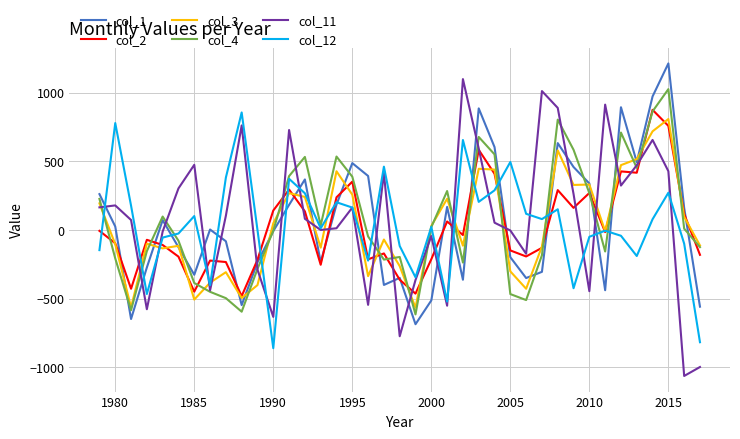

What is the minimum value for col_4?

-615.0